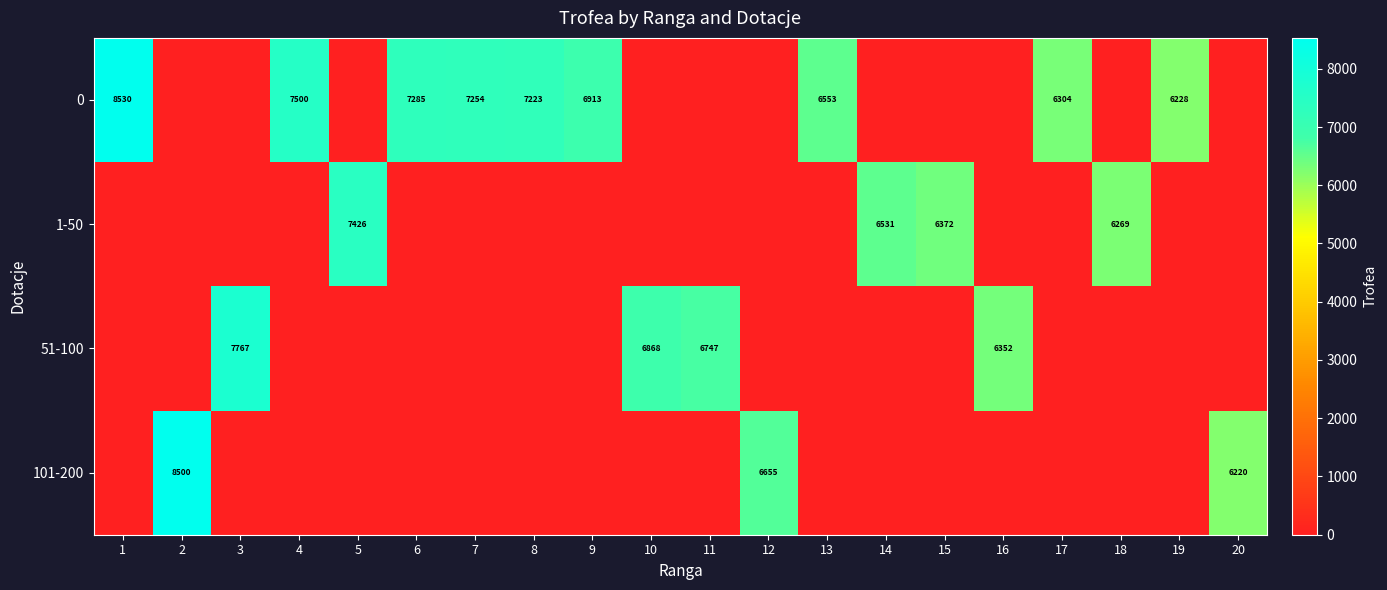

The value of 101-200 at 12 is 6655. True or false?

True